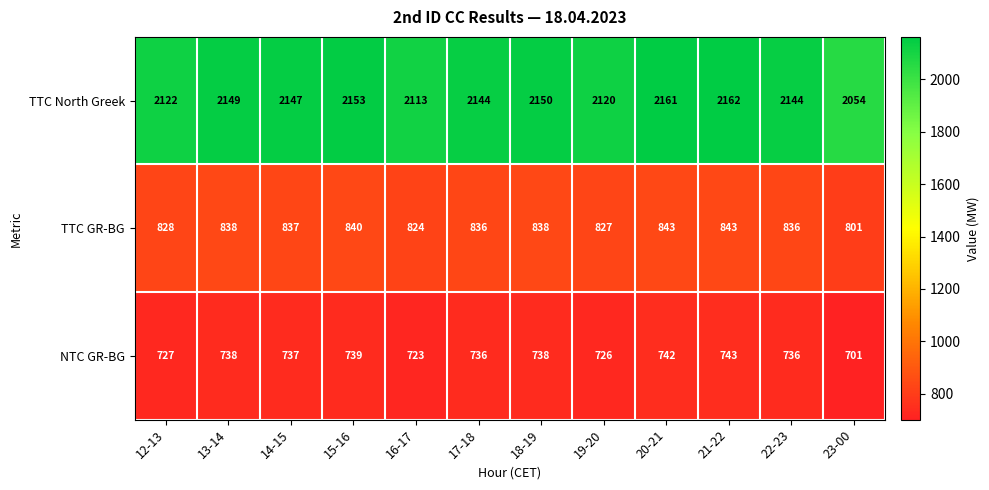

Rank the series by their maximum value, from lowest to highest.

NTC GR-BG, TTC GR-BG, TTC North Greek